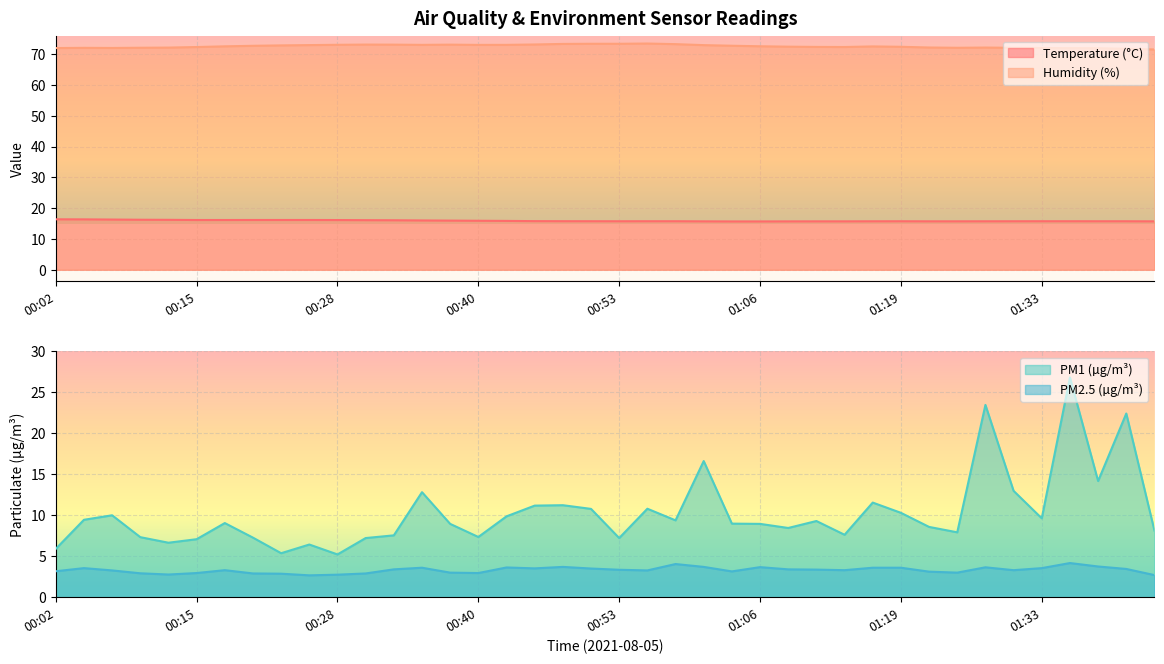

What is the highest value of the SDS_P1 series?

26.8